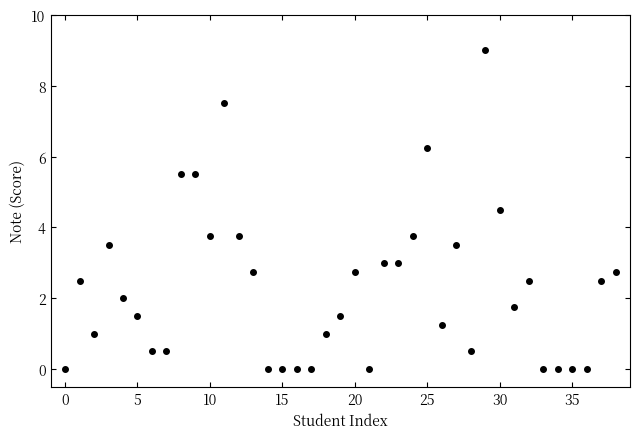

What is the range of Y values (max minus min)?

9.0